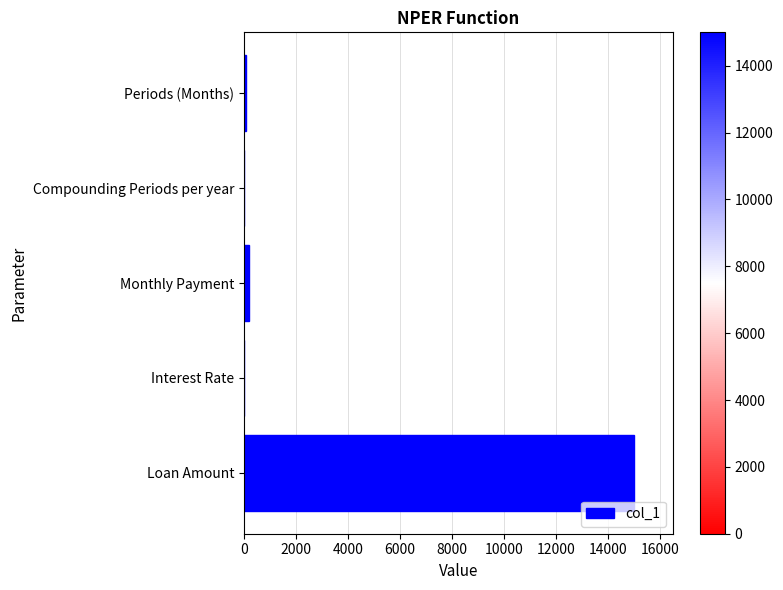

What is the maximum value shown in the chart?

15000.0